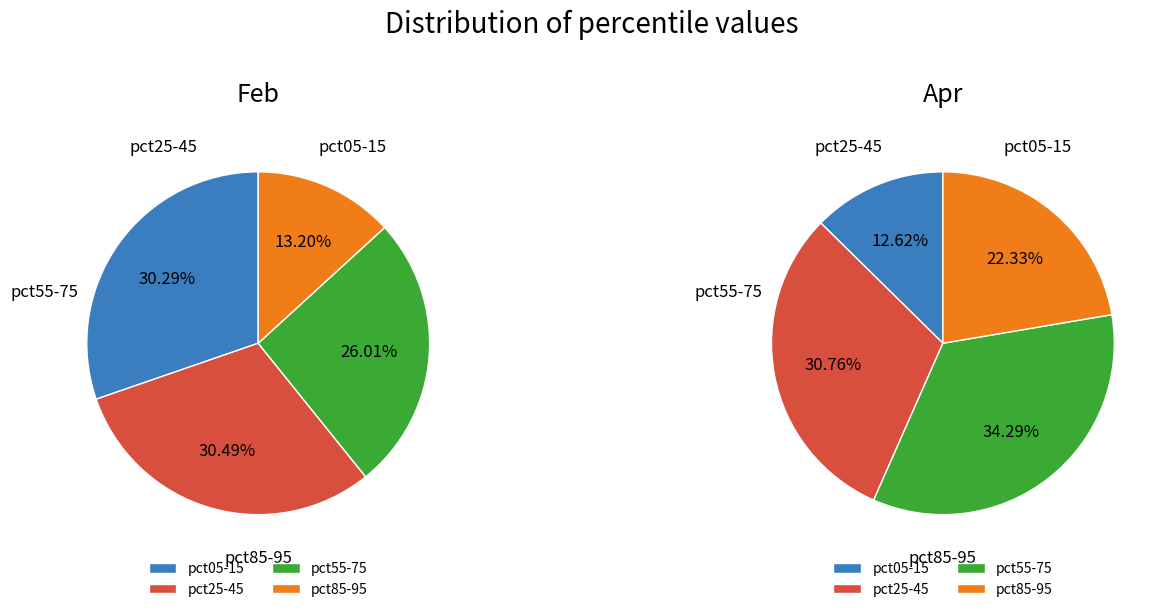

The 5 slice represents 1% of the pie. True or false?

False